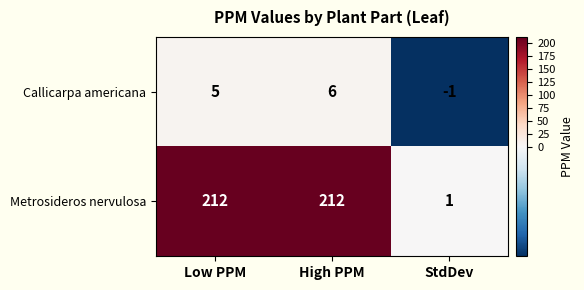

Where is Metrosideros nervulosa nearest to the value 106?

StdDev